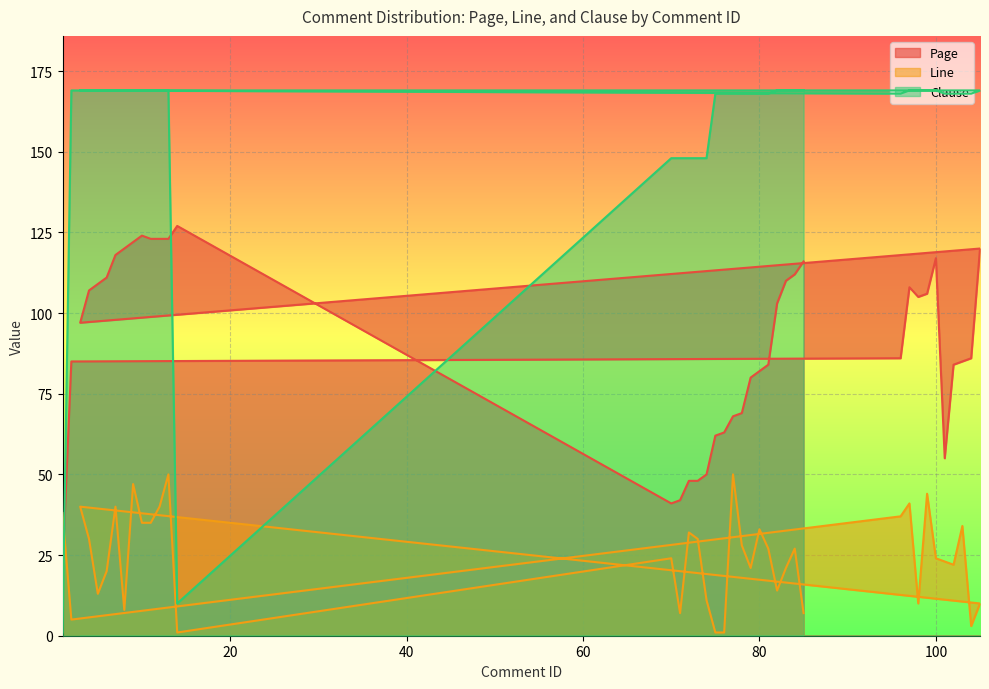

How many times do Page and Line cross each other?

1